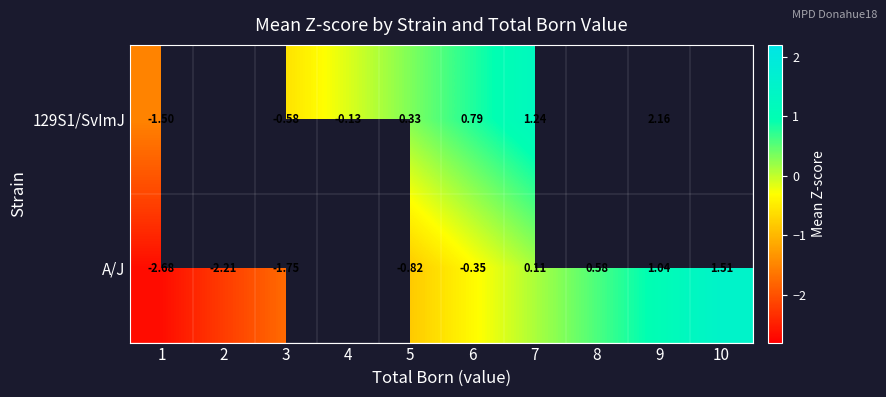

At which category does the chart reach its minimum across all series?

1